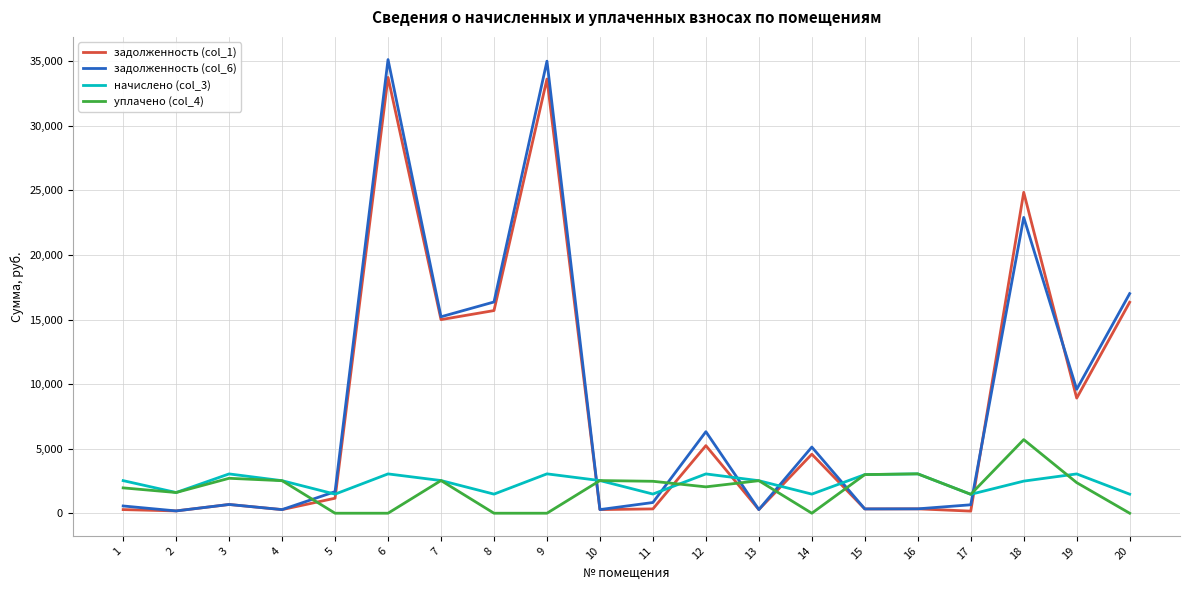

What is the maximum value shown in the chart?

35128.0